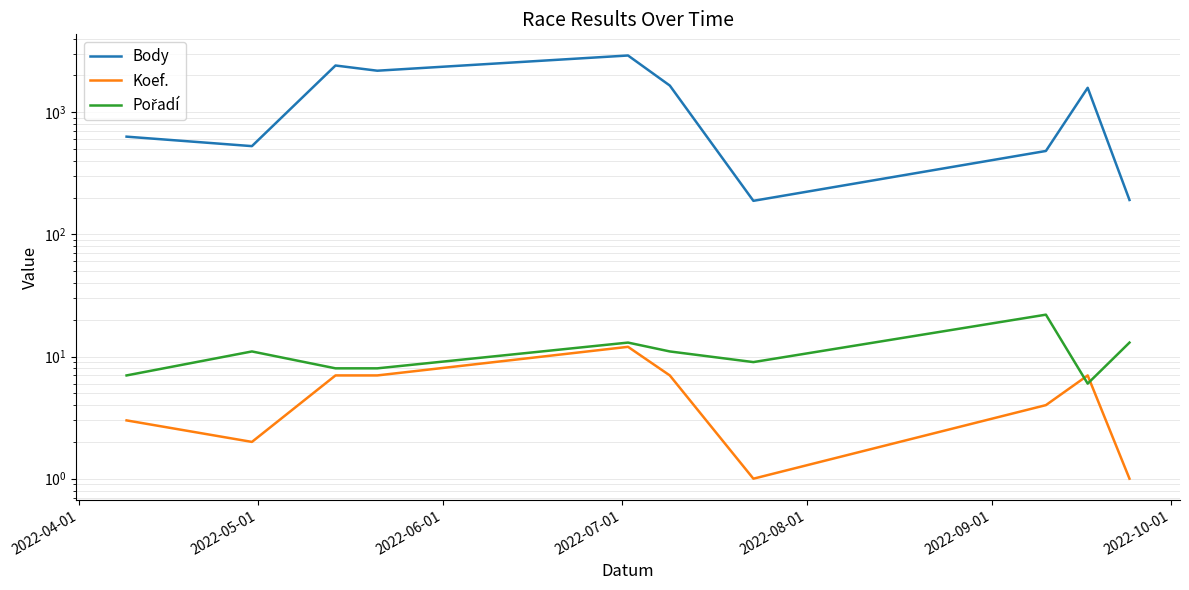

Is the value of Pořadí at 9 greater than the value of Body at 2022-08-01?

No